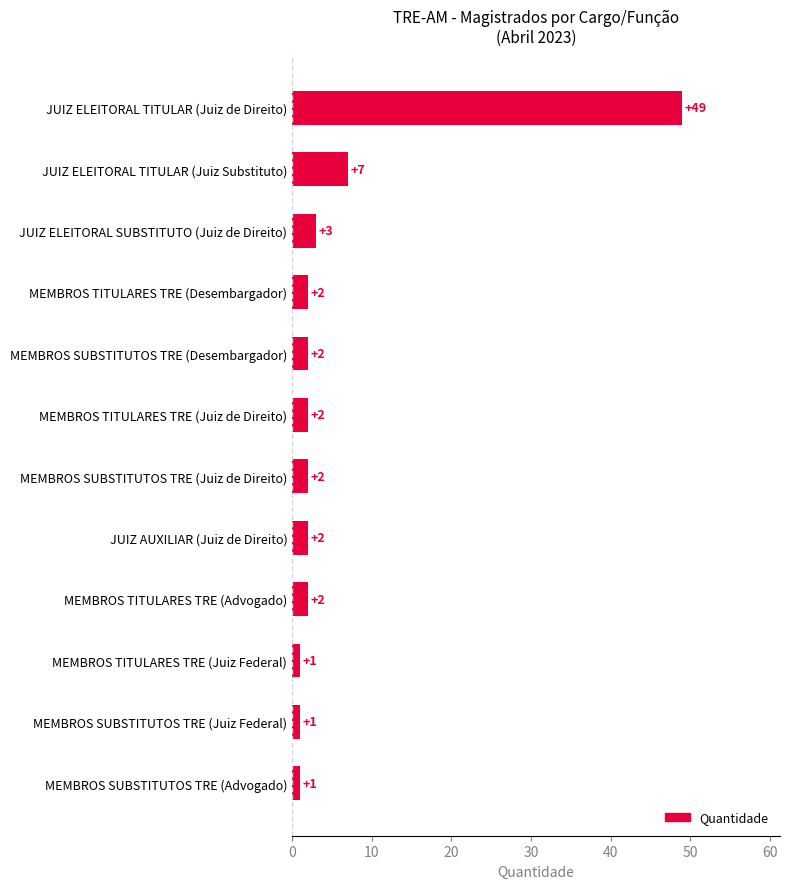

At which label is the value closest to 25?

JUIZ ELEITORAL TITULAR (Juiz Substituto)